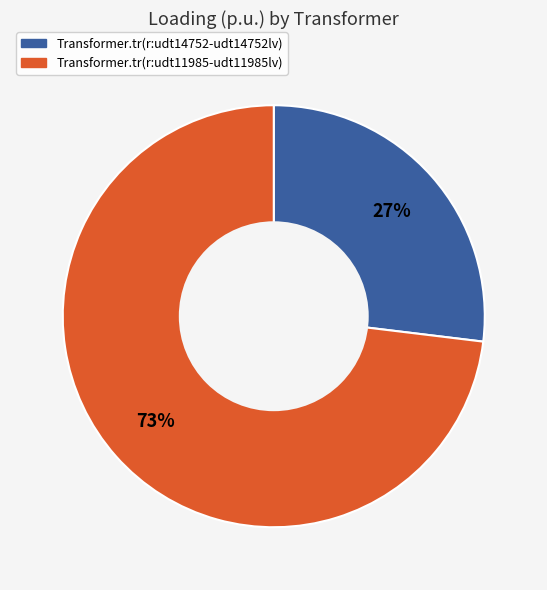

Is it true that Transformer.tr(r:udt14752-udt14752lv) is 27% of the pie?

True